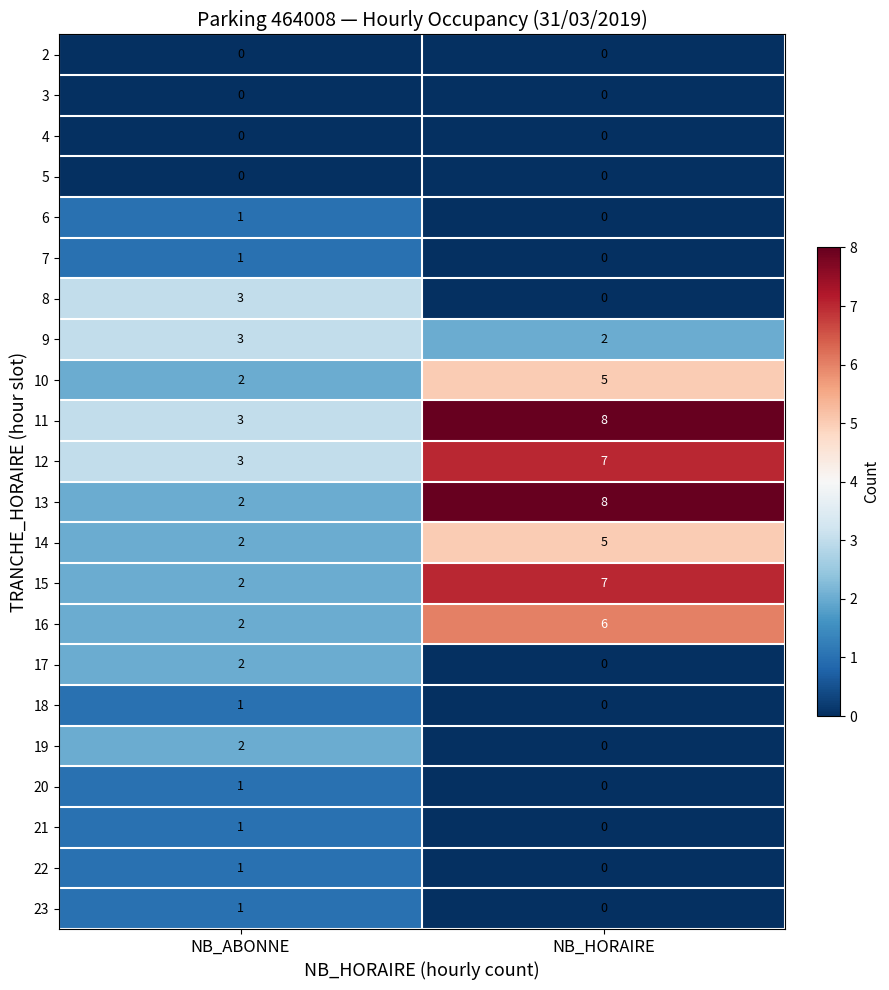

Is it true that 11 equals 13 at NB_HORAIRE?

False